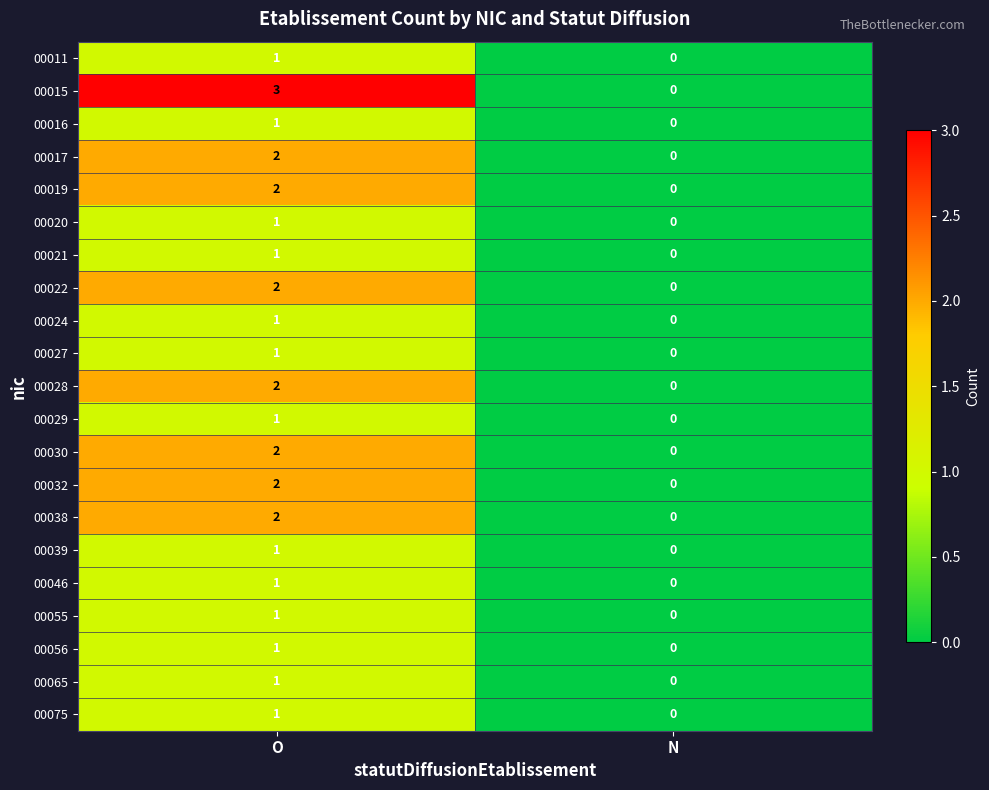

At which category does the chart reach its peak across all series?

O